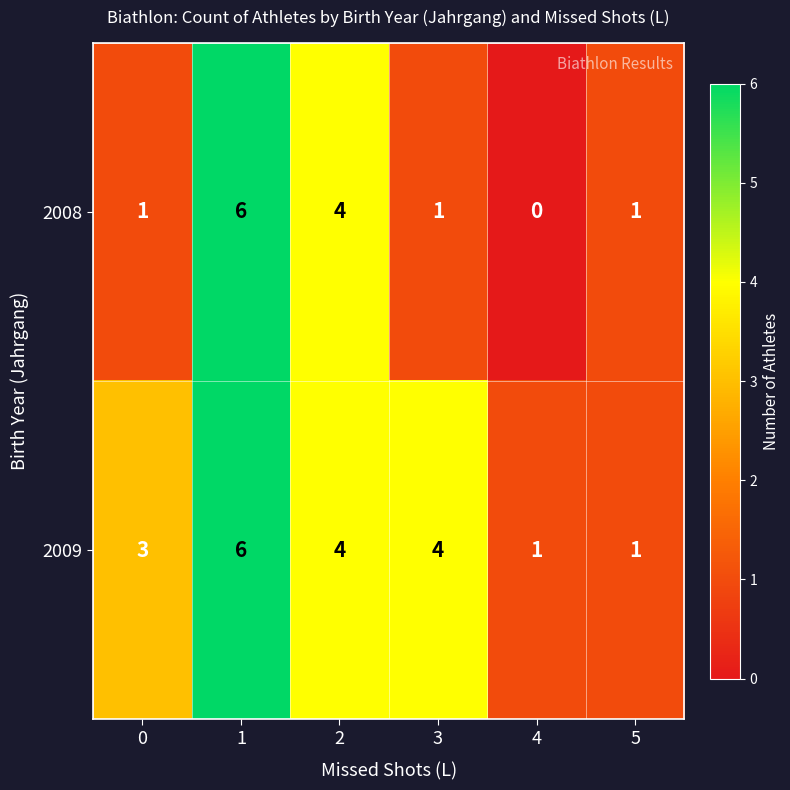

How many 2008 values are between 1 and 4?

4